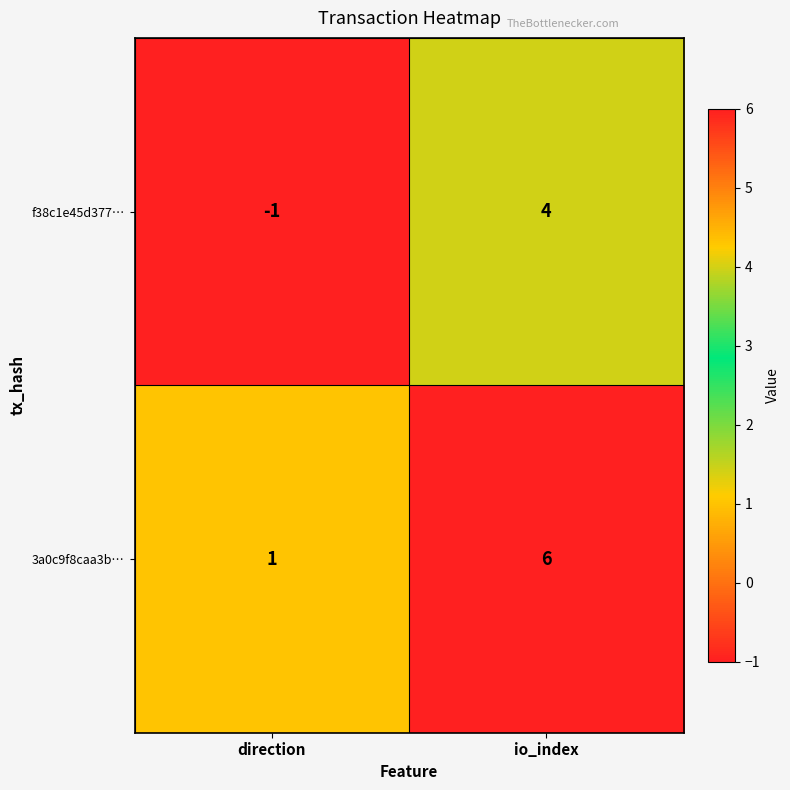

At which category is the sum across all series the highest?

io_index